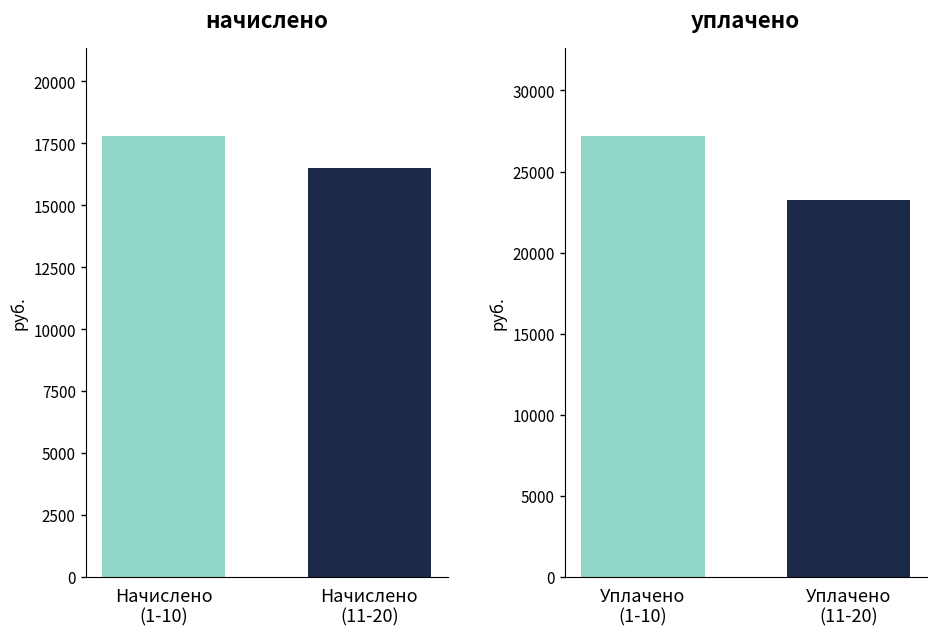

Which series has the widest spread of values?

уплачено